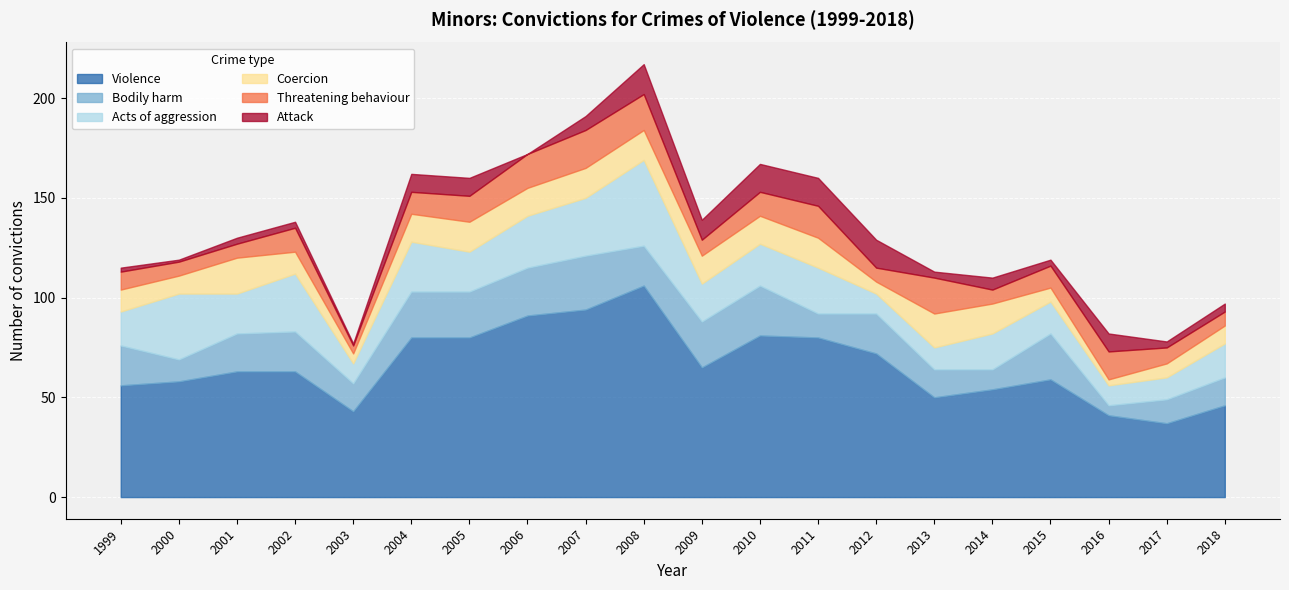

How many distinct data groups are displayed?

6